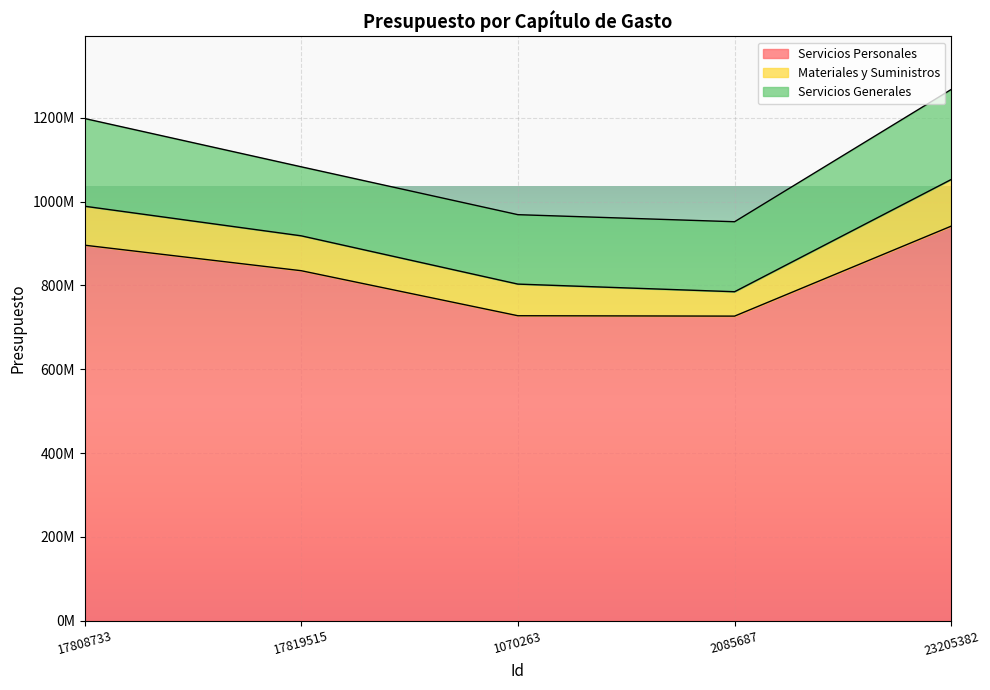

At 17808733, list the series in order from smallest to largest.

Materiales y Suministros, Servicios Generales, Servicios Personales